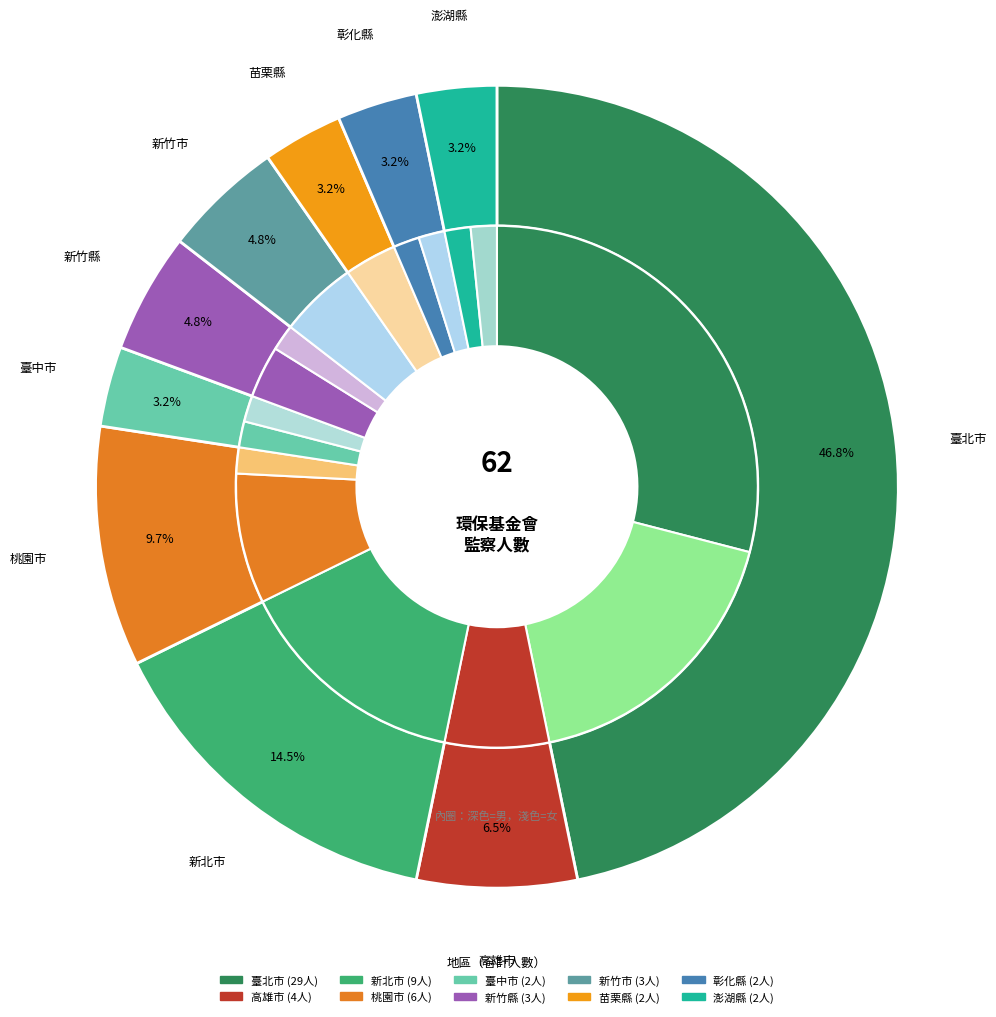

Is 新北市 the majority of the pie?

No